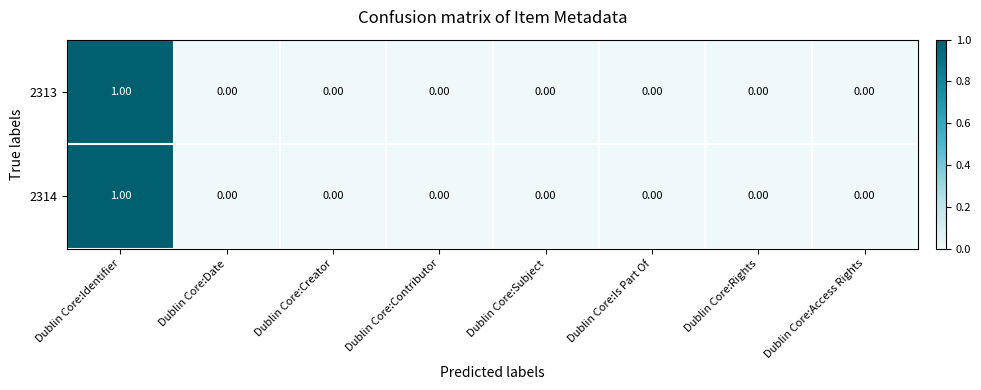

Which category has the highest value in the 2313 series?

Dublin Core:Identifier